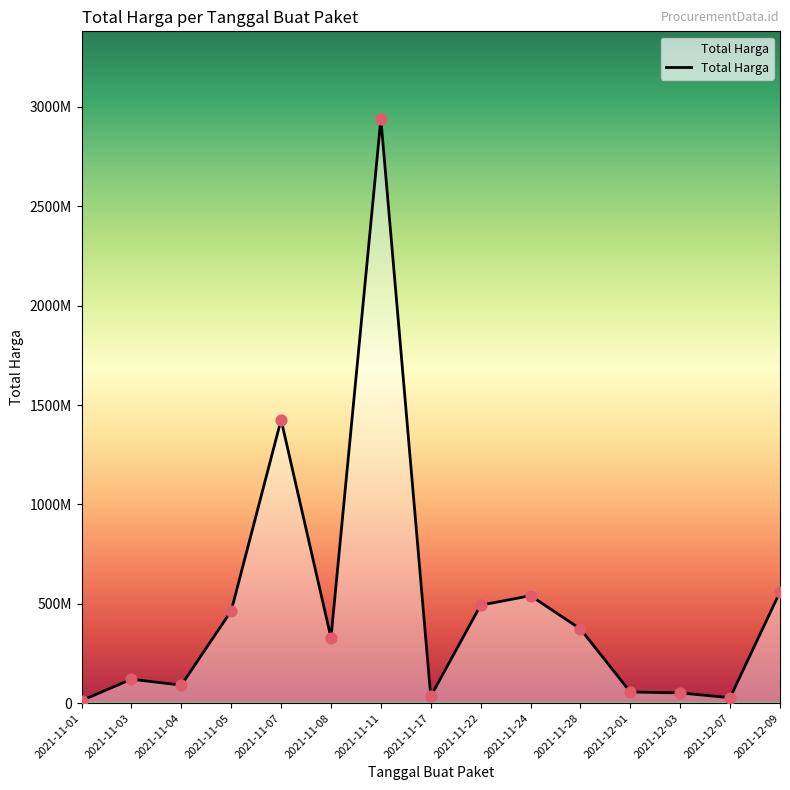

Between 2021-11-04 and 2021-12-01, which is larger?

2021-11-04